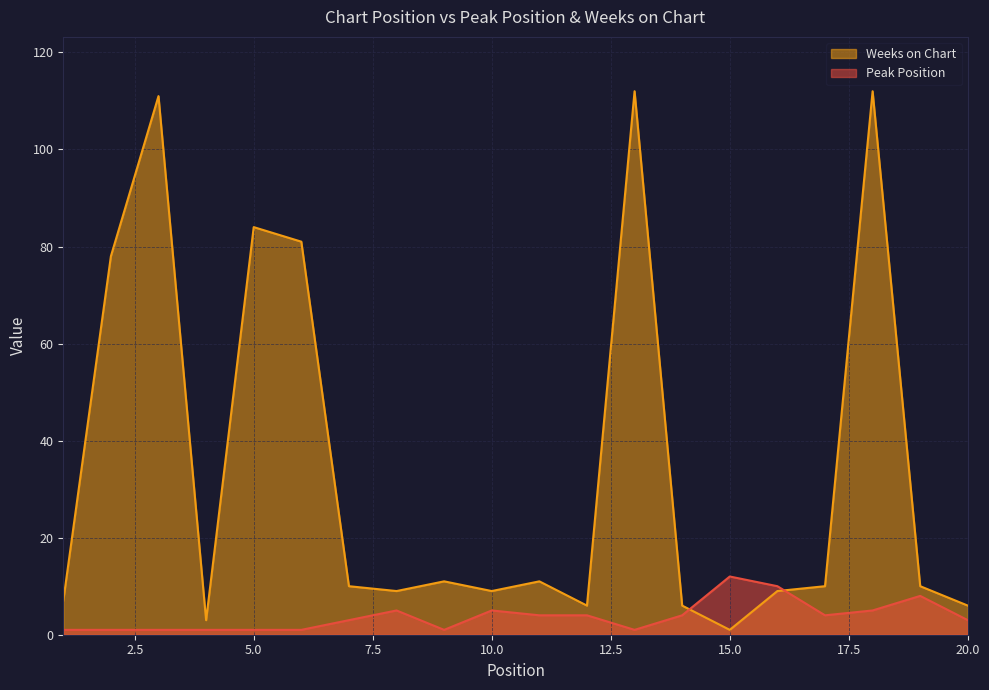

List the series in order of their peak value, lowest first.

Peak Position, Weeks on Chart